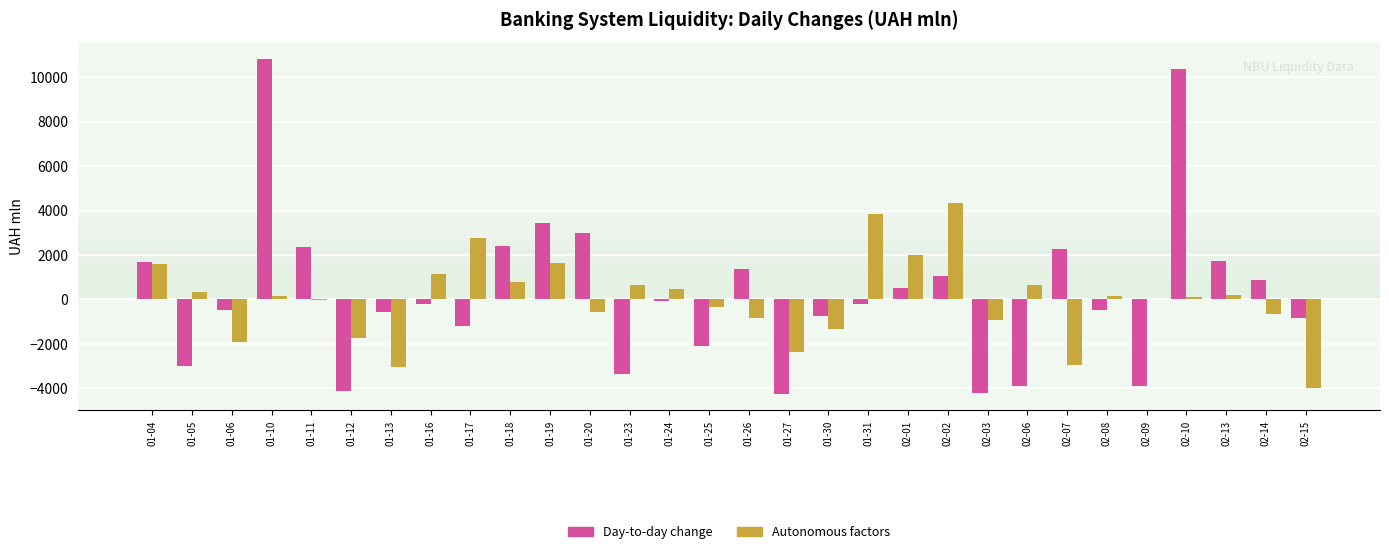

Which category has the highest value across all series?

01-10